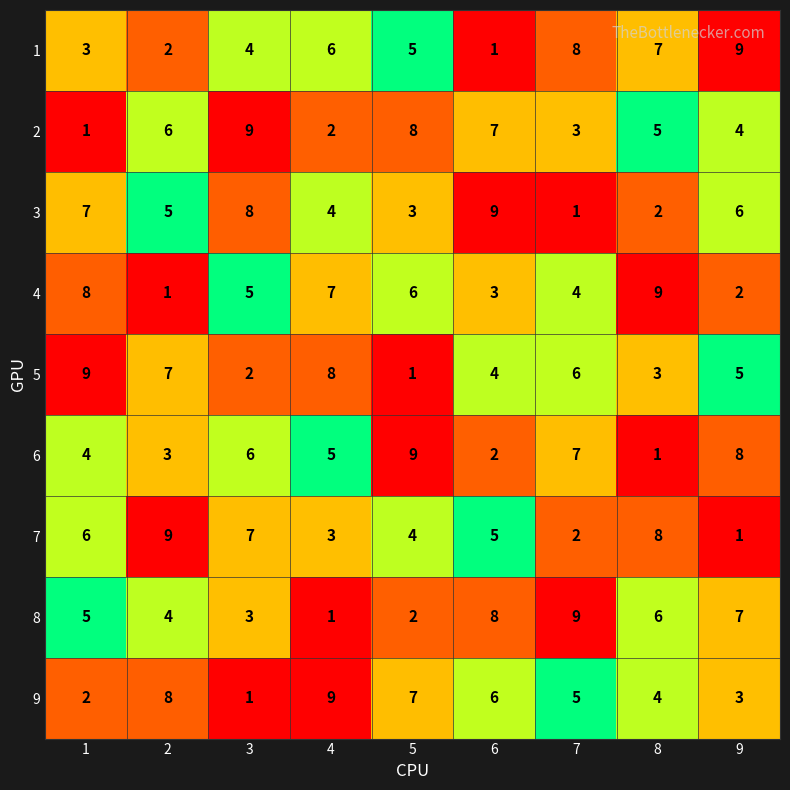

What is the sum of all 3 values?

45